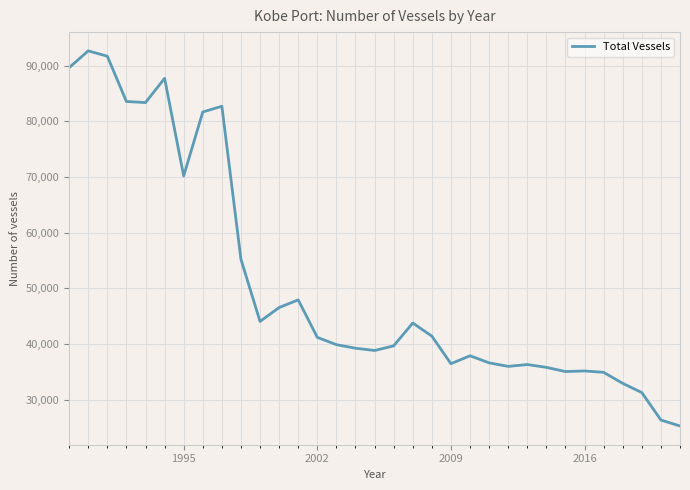

What is the difference between the maximum and minimum values?

67328